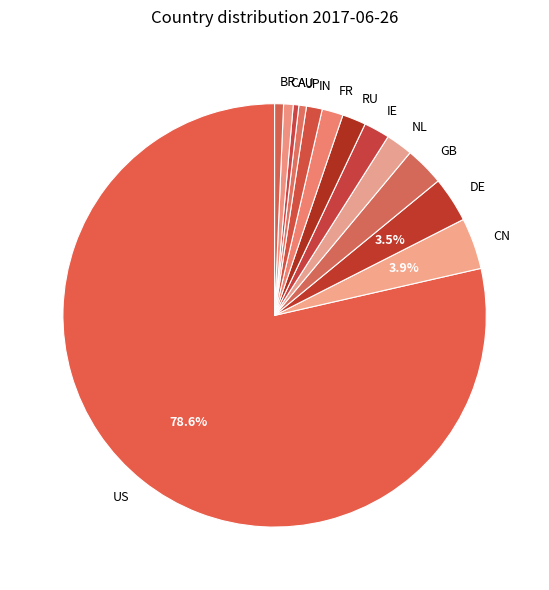

How many slices are in this pie chart?

13